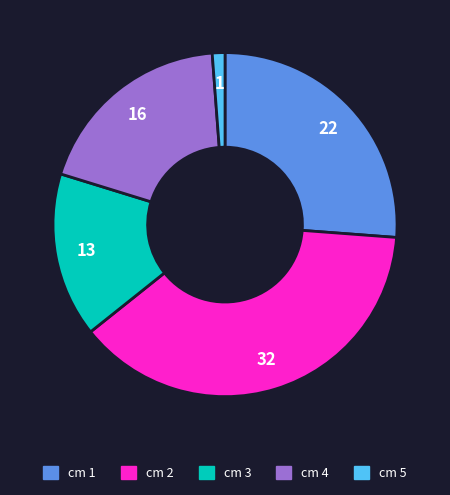

Is there any slice that represents more than half of the pie?

No